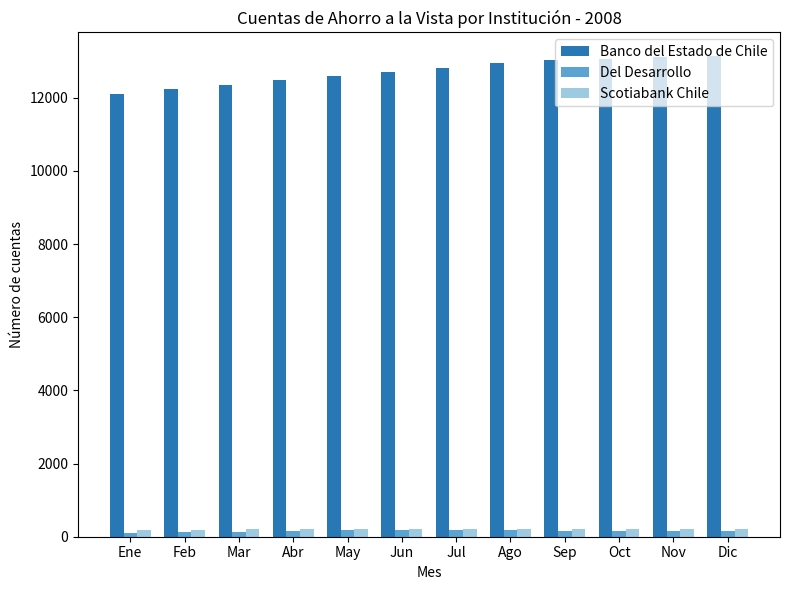

Is it true that Banco del Estado de Chile equals 13099 at Nov?

True